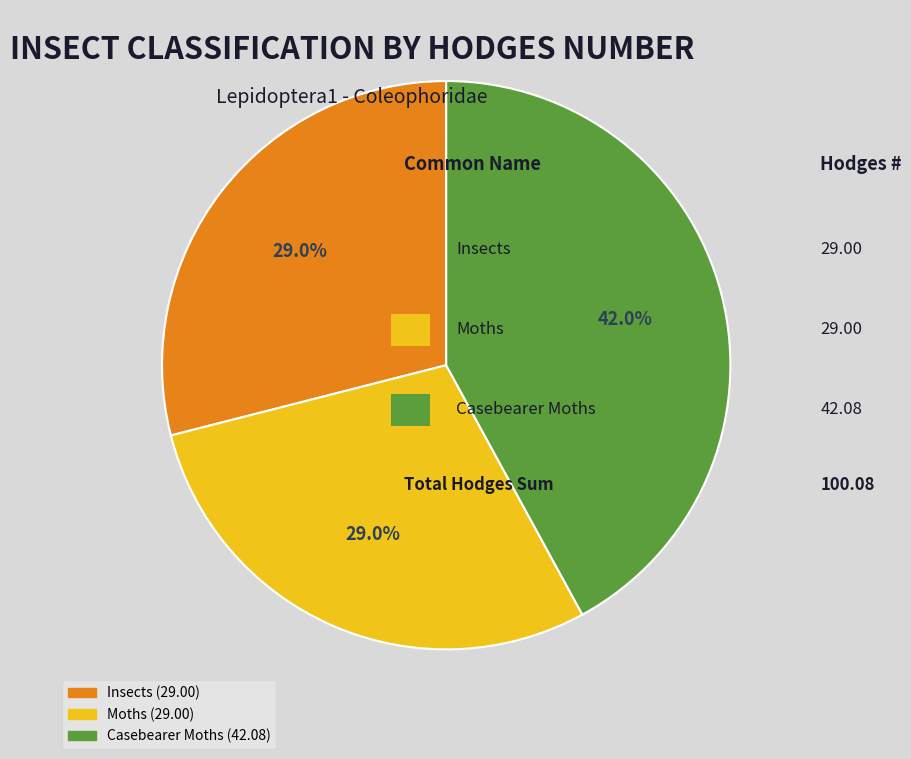

Does Insects account for over 50% of the chart?

No